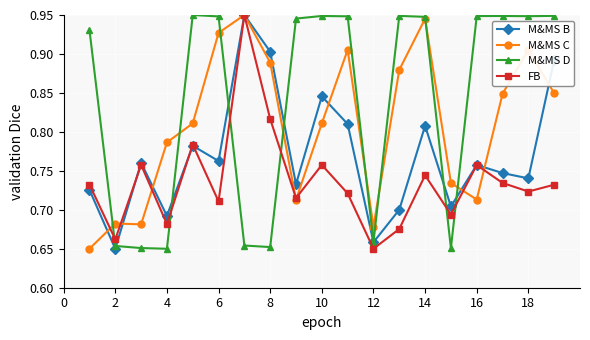

Which series has the largest total across all categories?

M&MS D